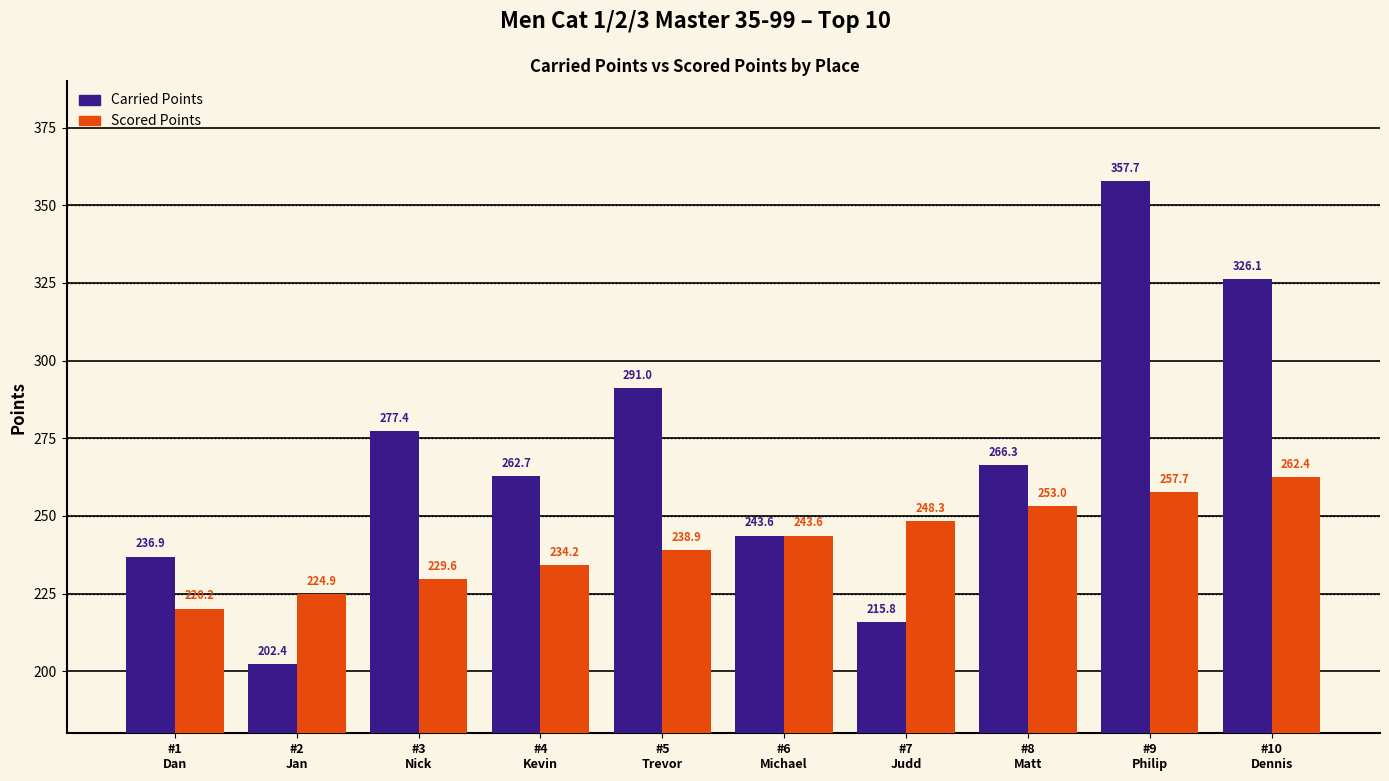

At how many categories does at least one series exceed 265?

5